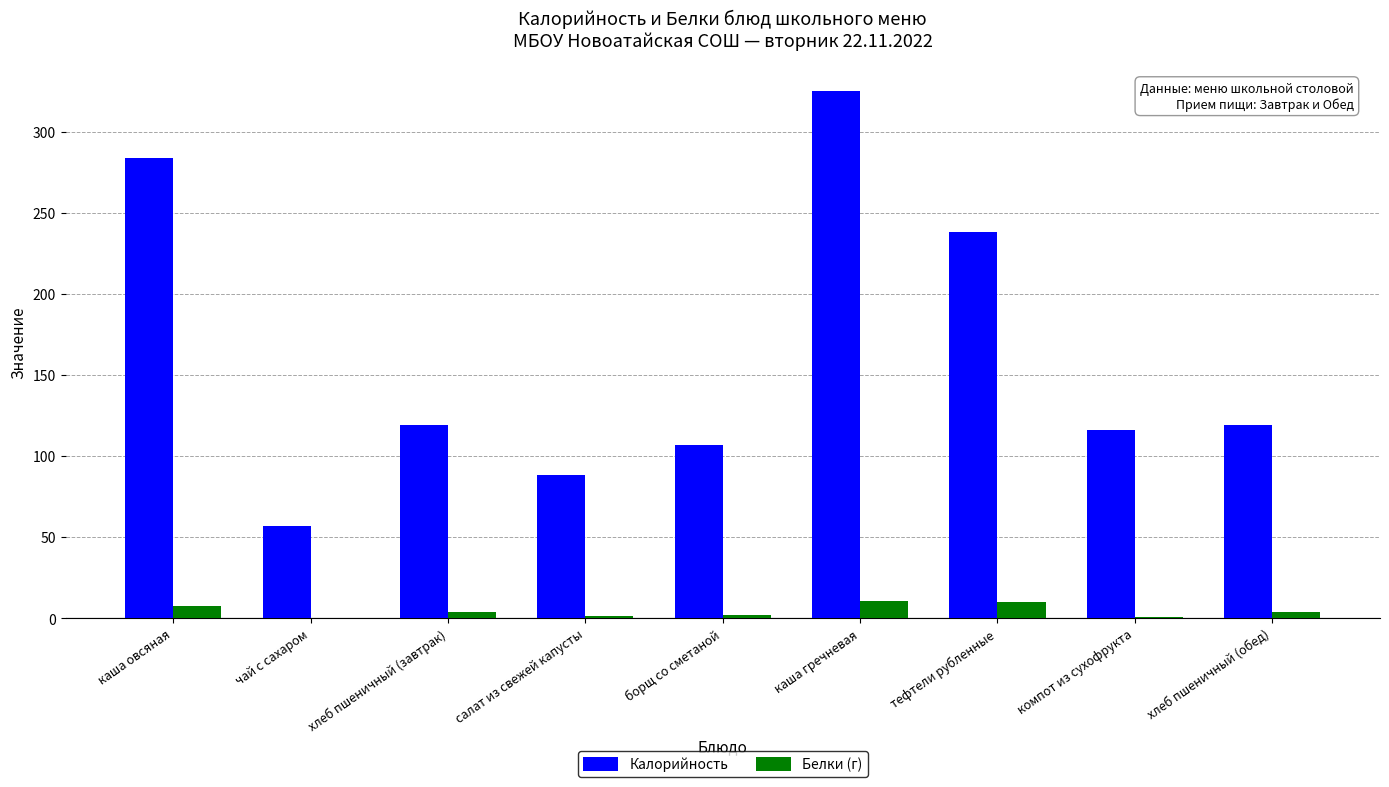

At which category is the sum across all series the highest?

каша гречневая